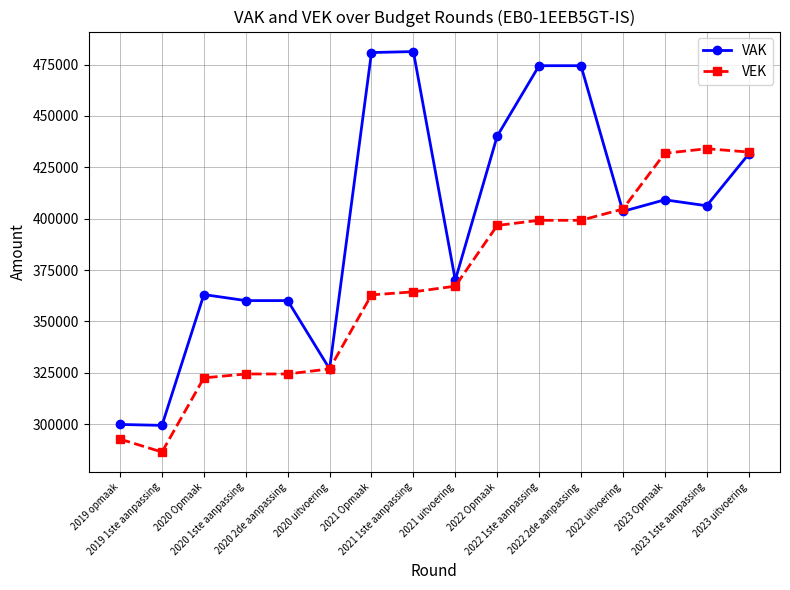

What is the lowest value of the VAK series?

299401